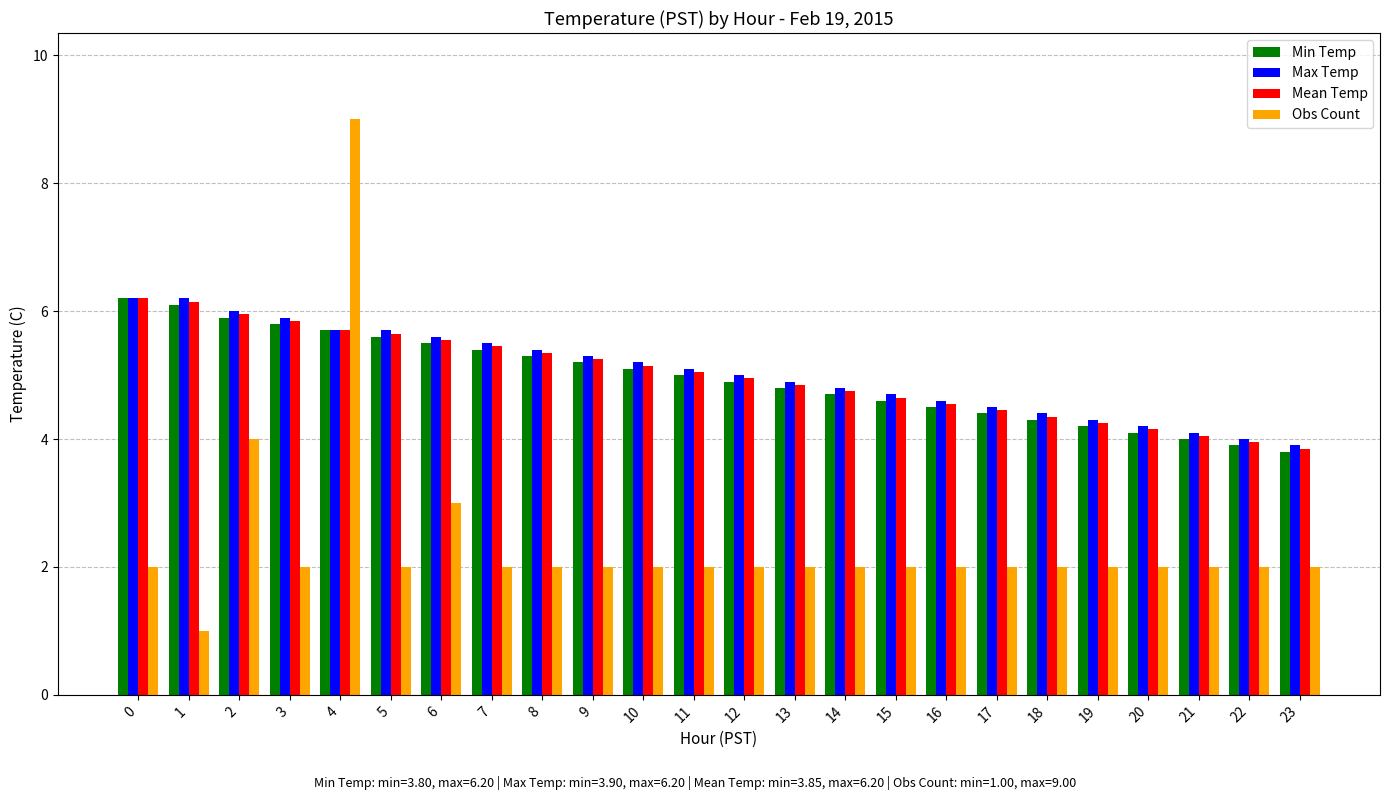

What is the total value across all series at 23?

13.6